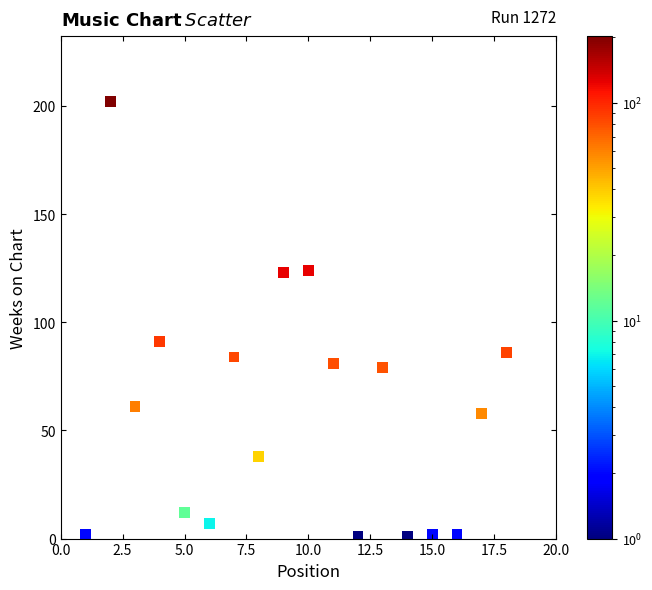

What Y value in the scatter plot is closest to 101?

91